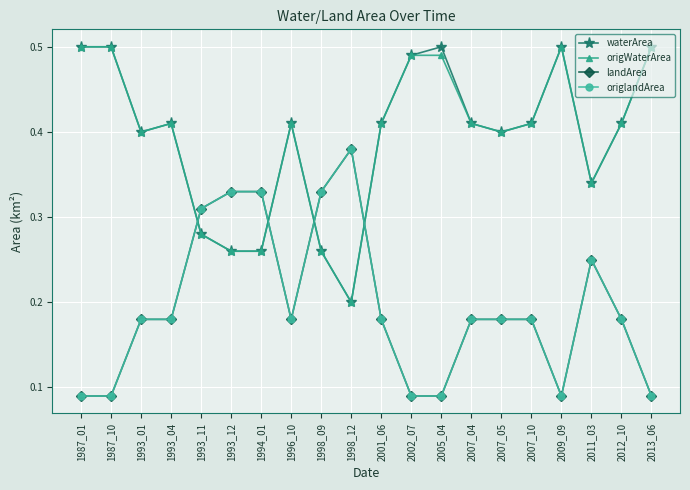

Where is origWaterArea nearest to the value 0?

1998_12